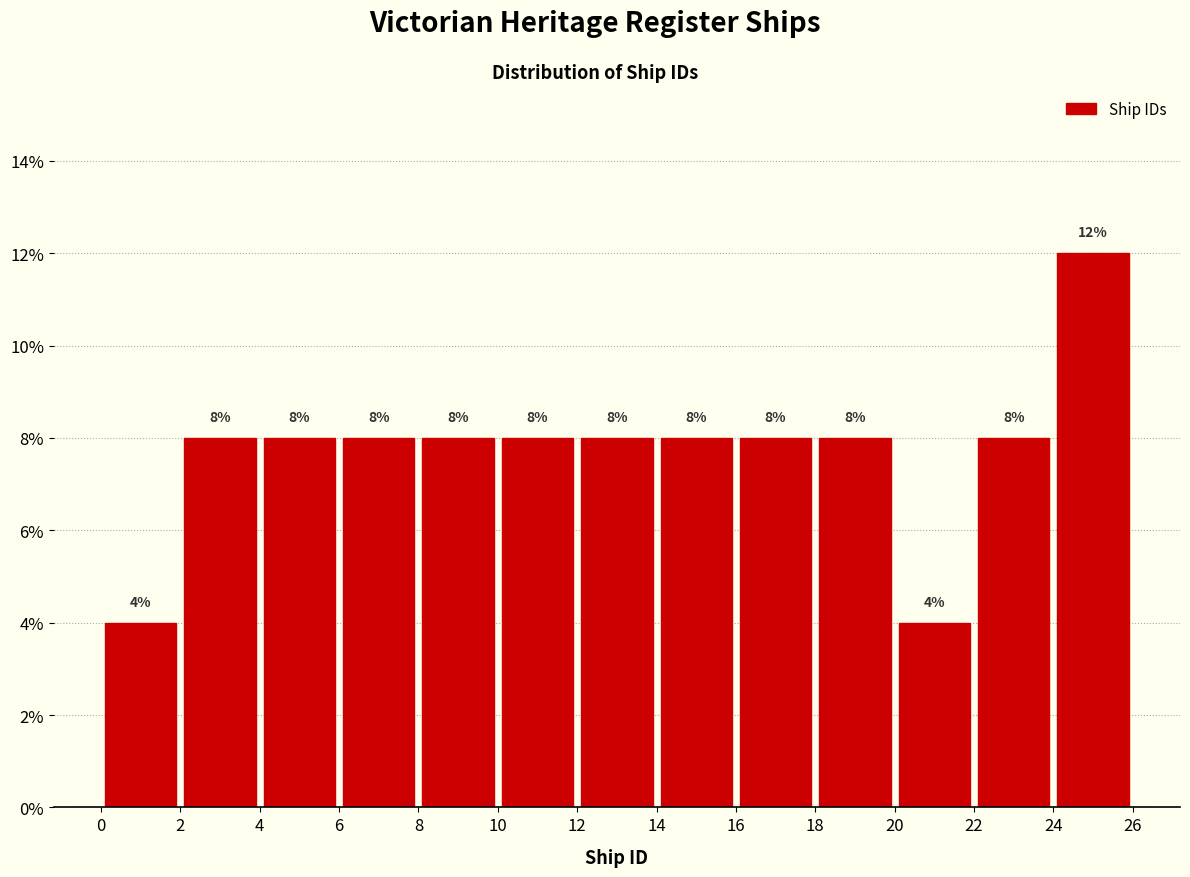

What is the height of the bar covering 8 to 10 on the x-axis?

8